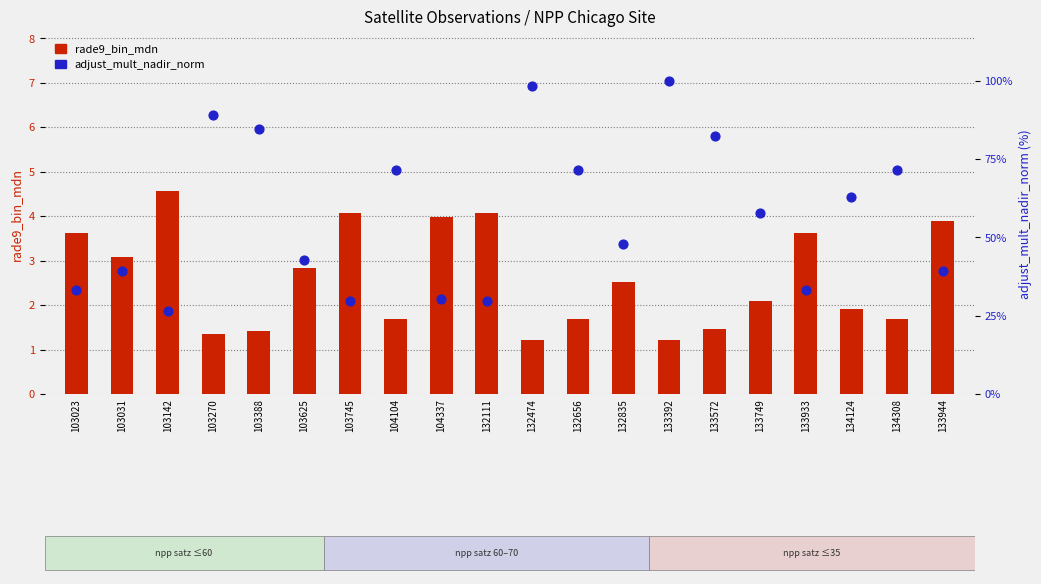

Which series has the largest Y range (max minus min)?

adjust_mult_nadir_norm